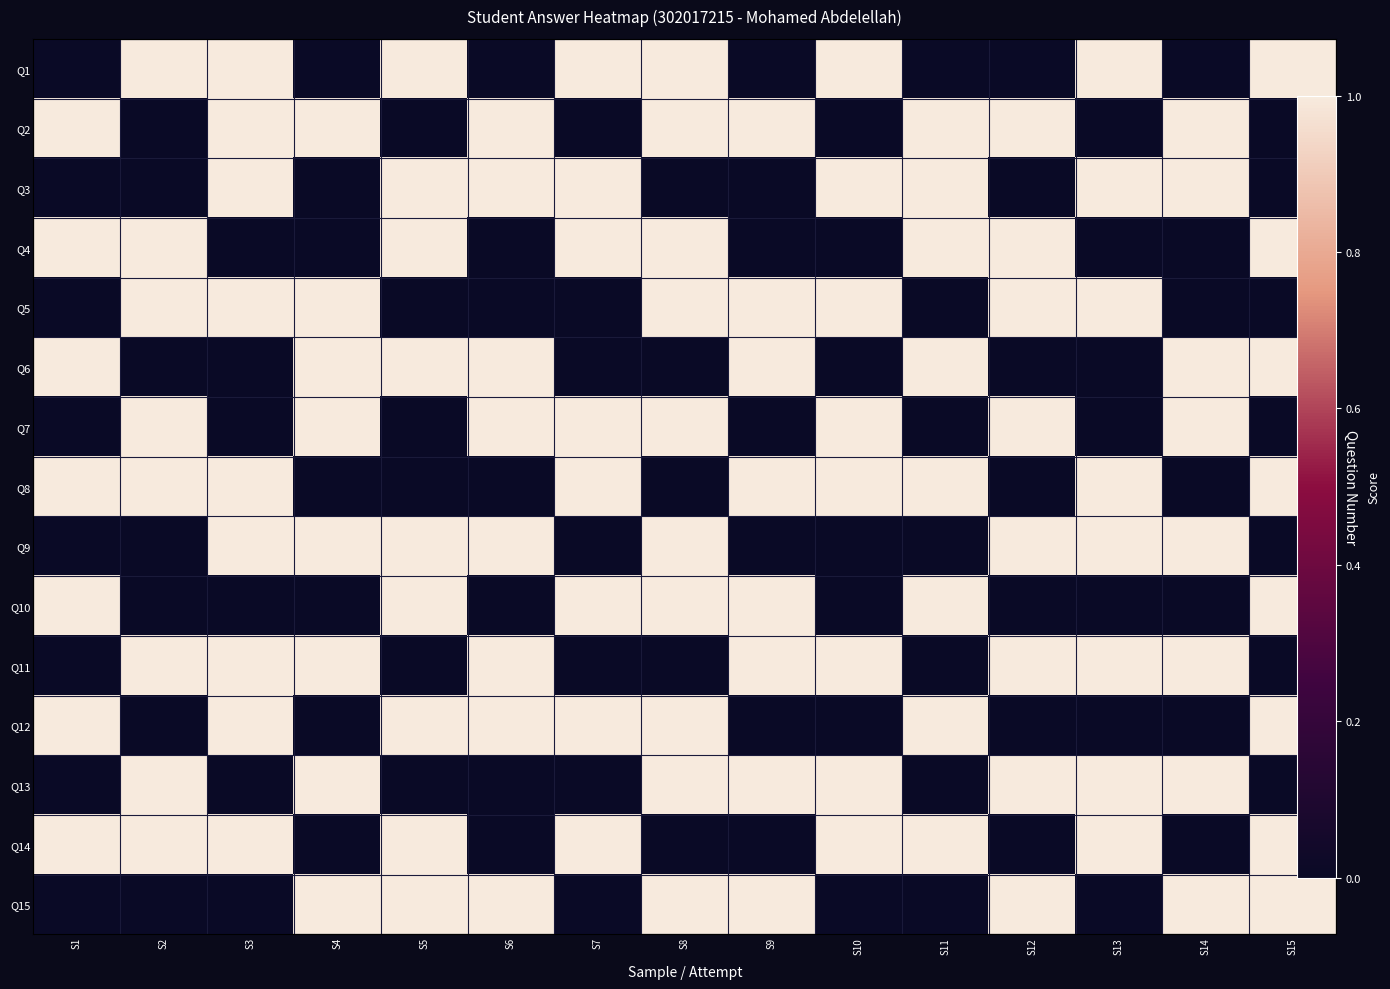

True or false: Q5 has a value of 1 at S9.

False